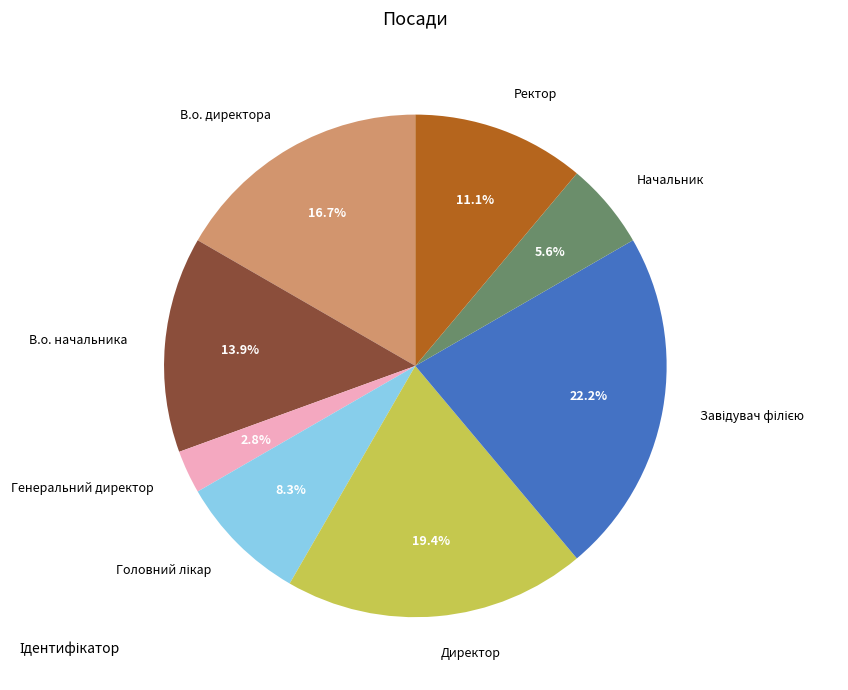

Combined, do Начальник and Генеральний директор account for over 50%?

No